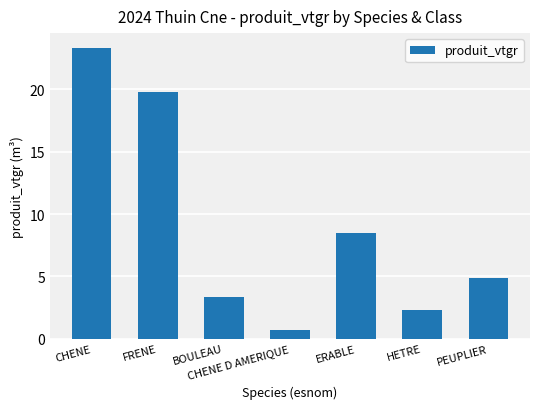

List the labels in order of value, smallest first.

CHENE D AMERIQUE, HETRE, BOULEAU, PEUPLIER, ERABLE, FRENE, CHENE